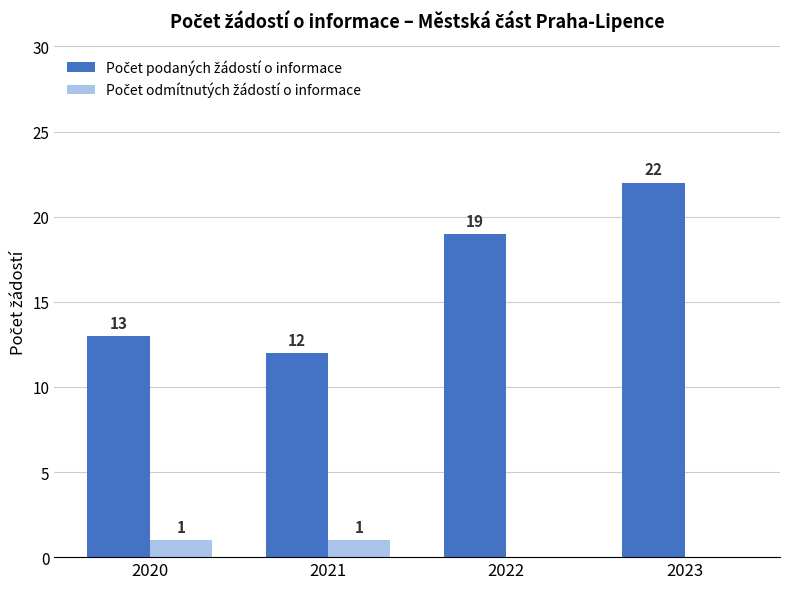

What is the maximum value shown in the chart?

22